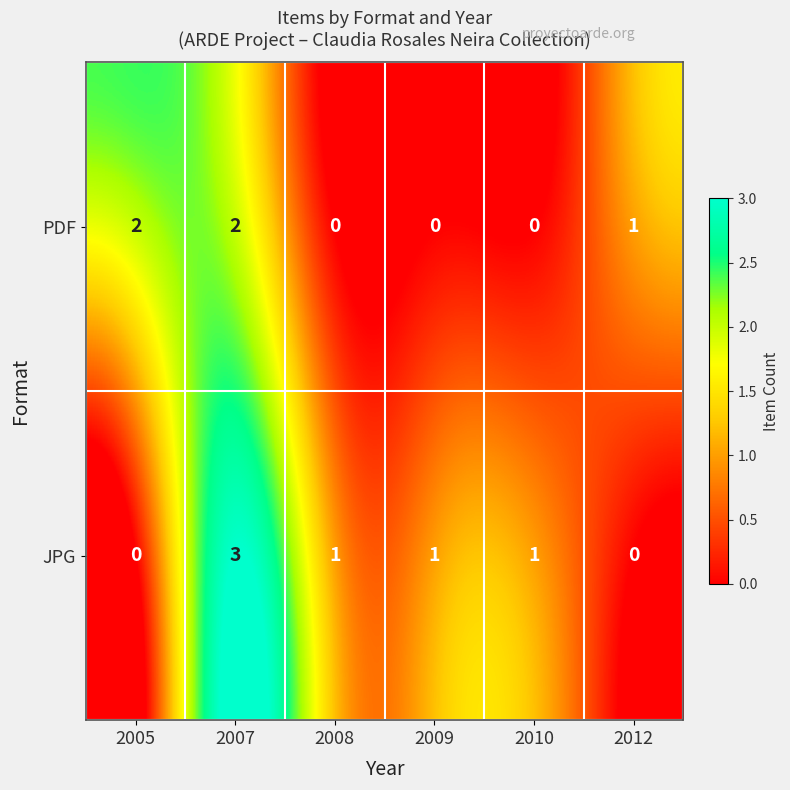

Reading left to right, list all the values displayed in this chart.

PDF: 2	2	0	0	0	1
JPG: 0	3	1	1	1	0